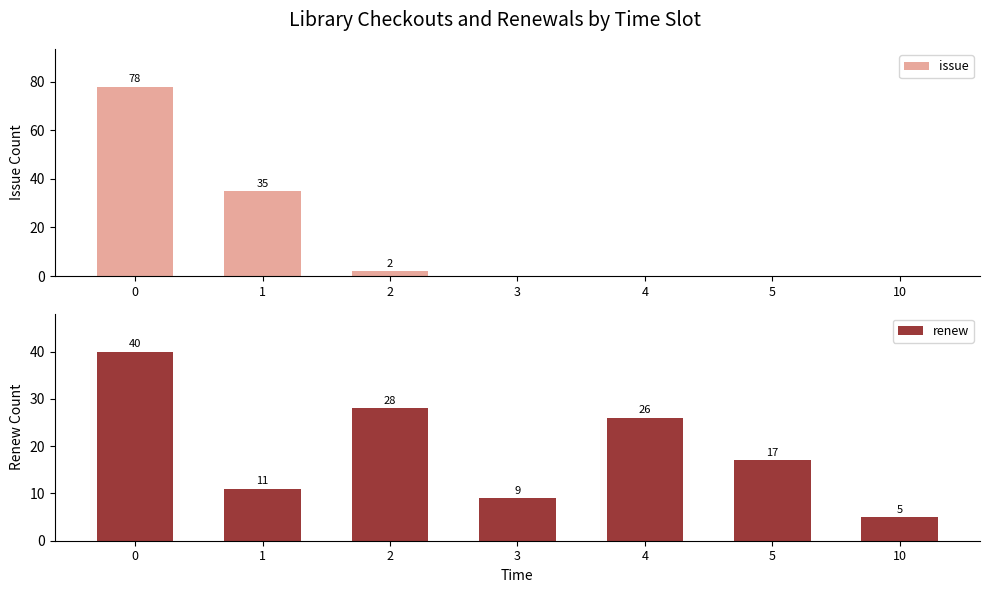

What is the sum of the renew values at 5 and 3?

26